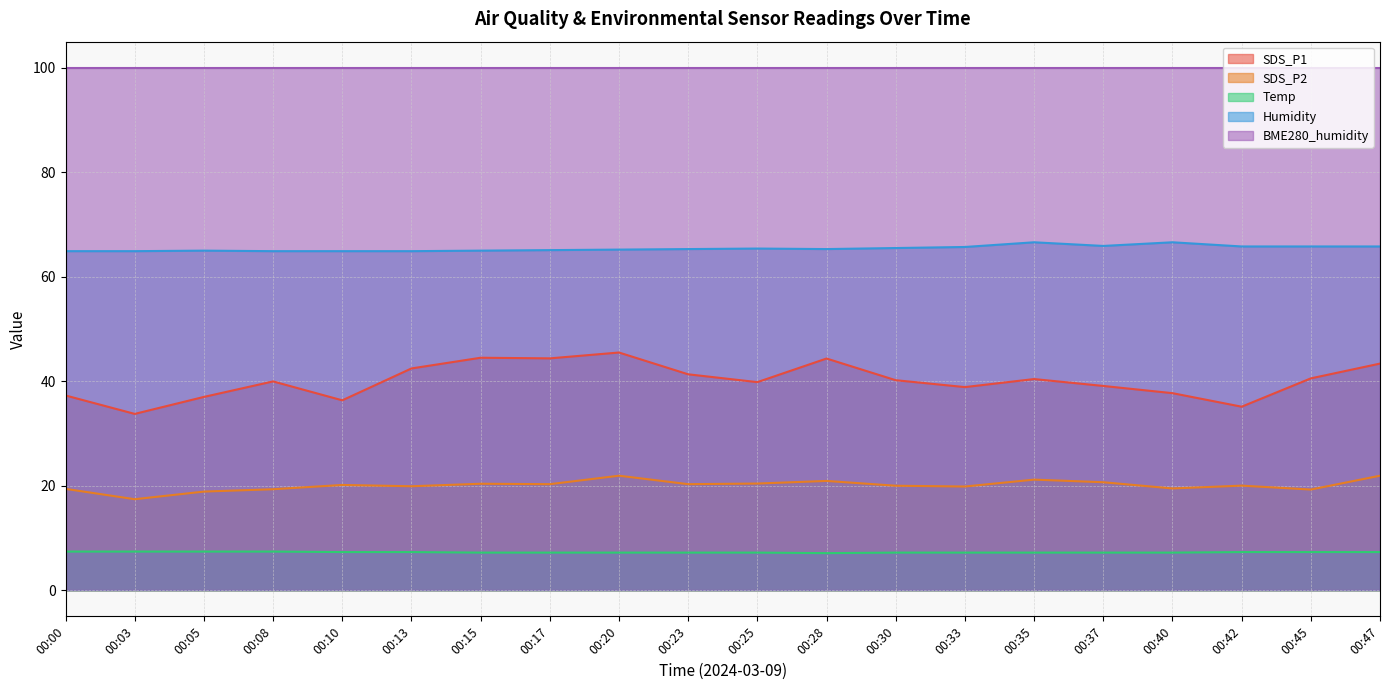

Which category has the highest value across all series?

00:35